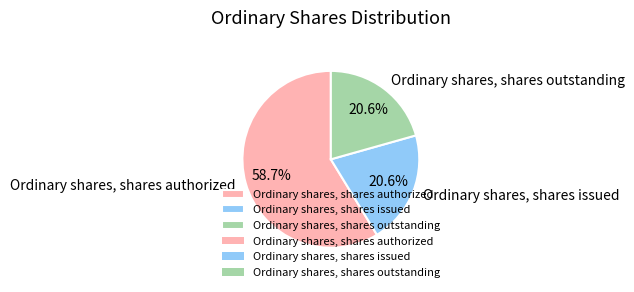

Which slice is the largest?

Ordinary shares, shares authorized